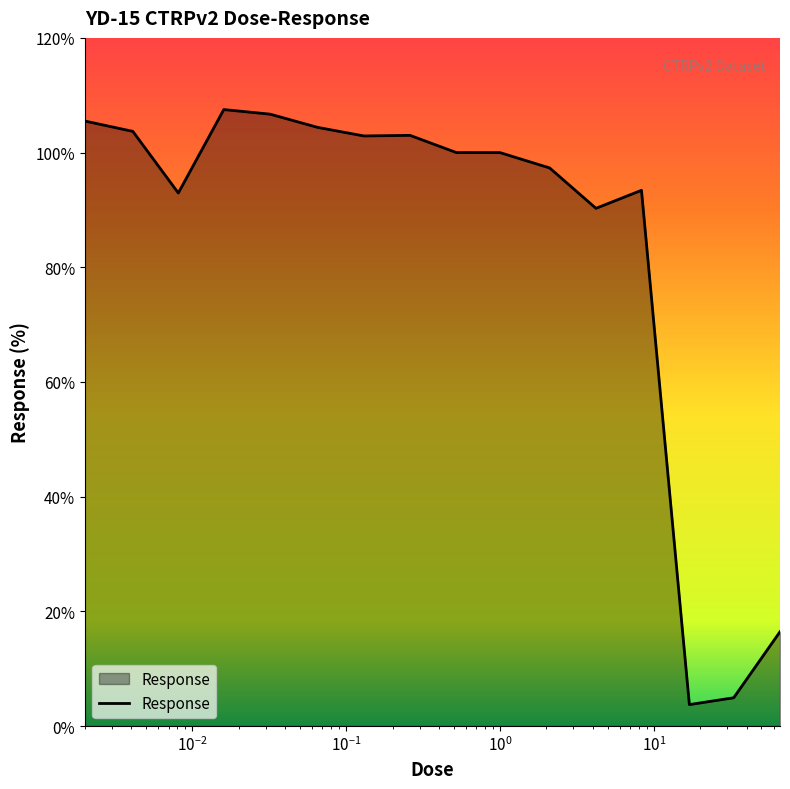

What is the difference between the maximum and minimum values?

103.8